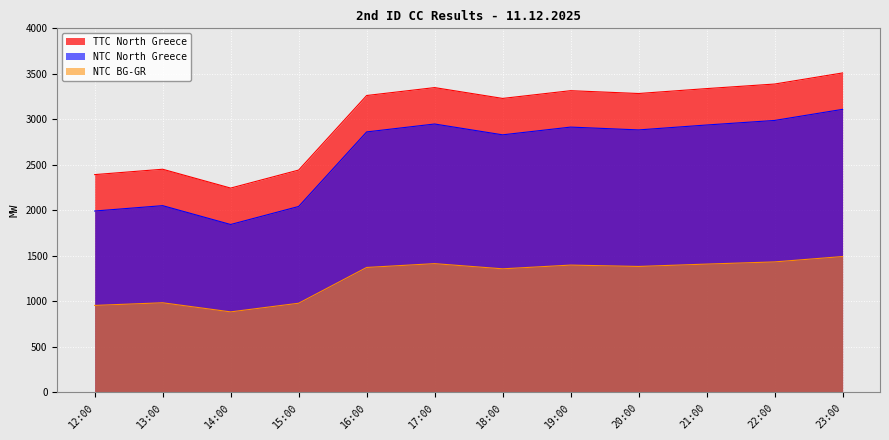

True or false: NTC BG-GR has a value of 611 at 22:00.

False